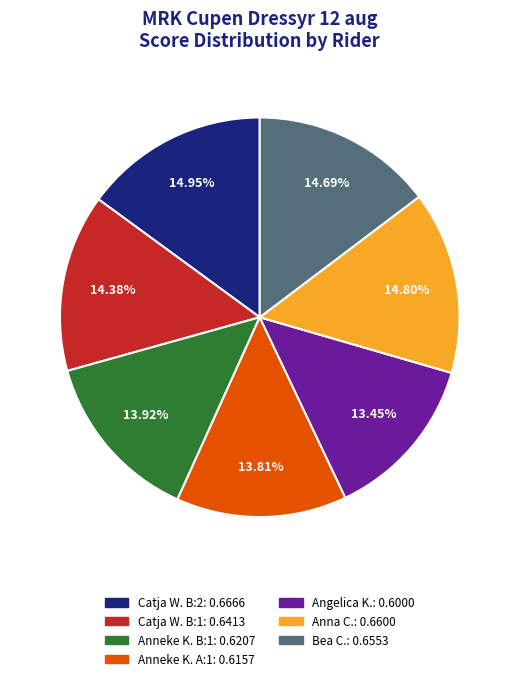

Is there a majority slice in this chart?

No